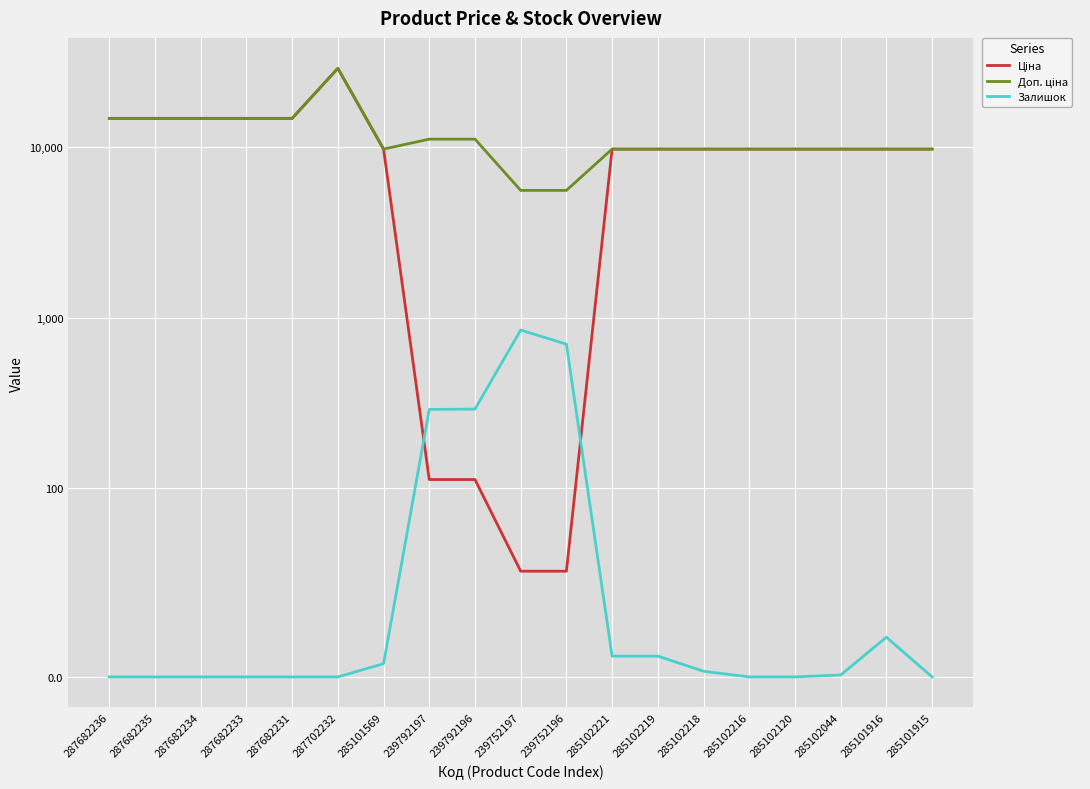

The Залишок series shows -320.5 at 285102216. True or false?

False